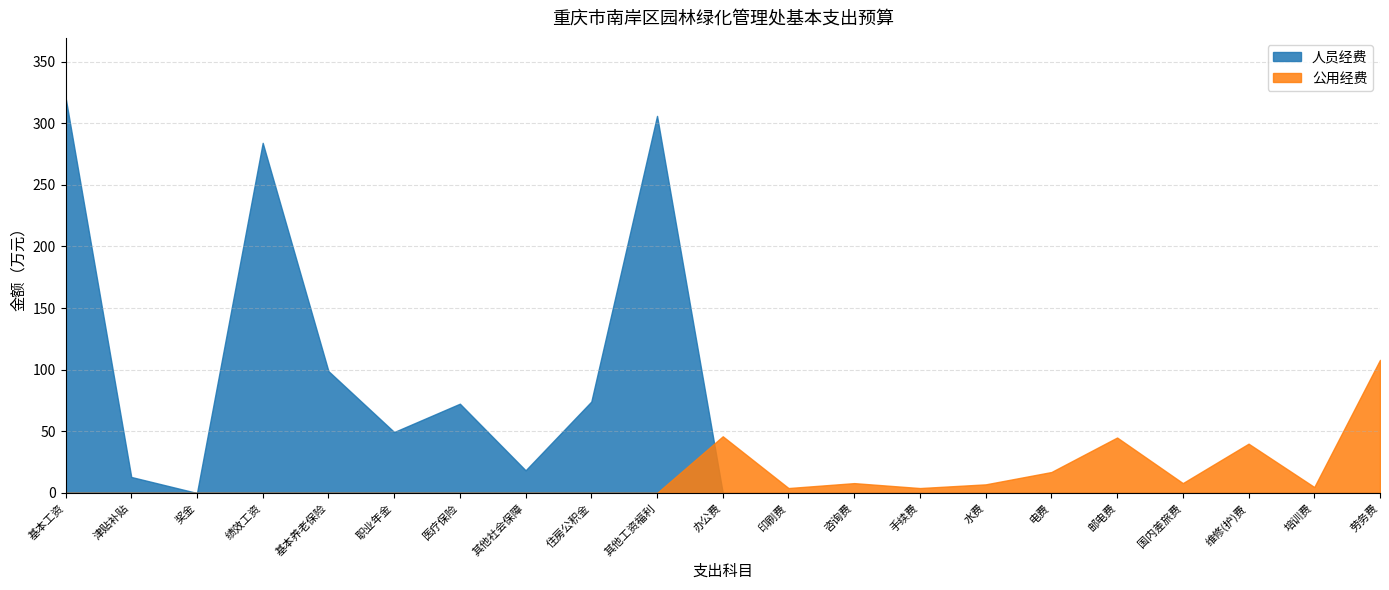

The 公用经费 series shows 0.0 at 职业年金缴费. True or false?

True